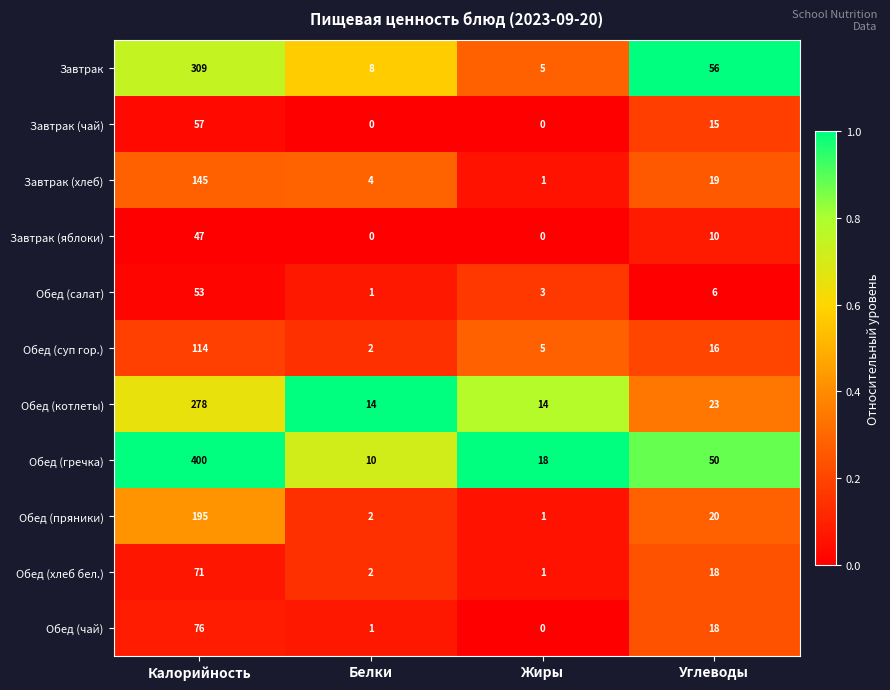

Where is Обед (гречка) nearest to the value 205?

Углеводы